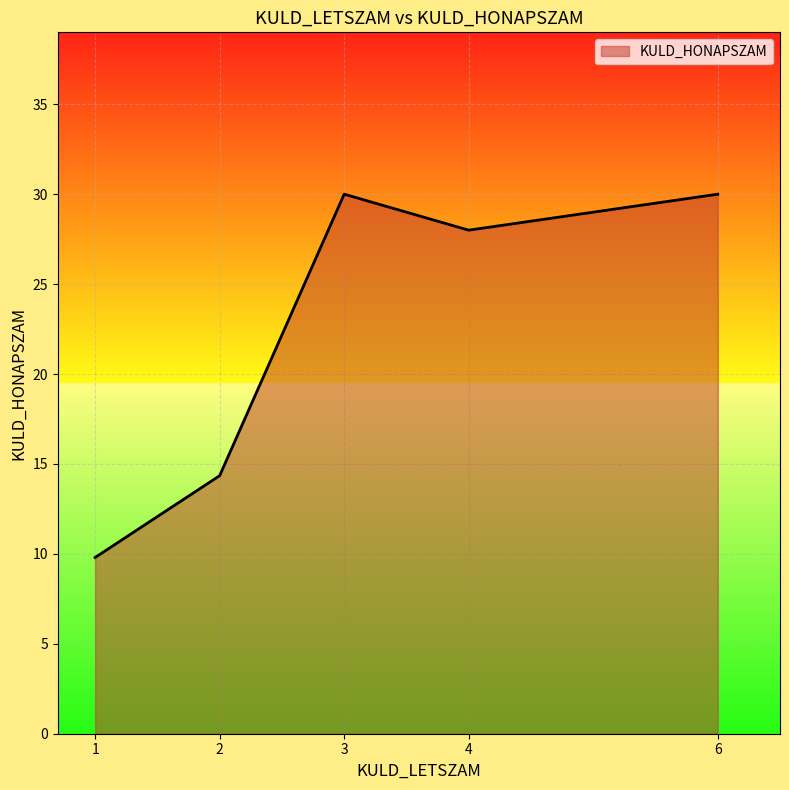

How many lines are shown in the chart?

1